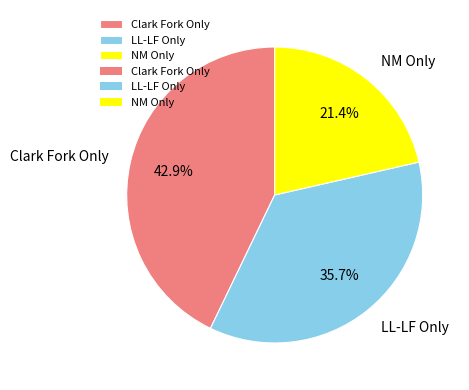

To the nearest percent, what is the combined percentage of Clark Fork Only and LL-LF Only?

79%